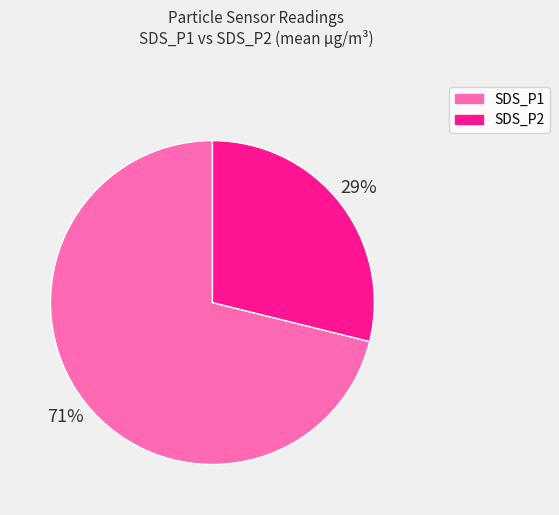

To the nearest percent, what is the average slice percentage?

50%